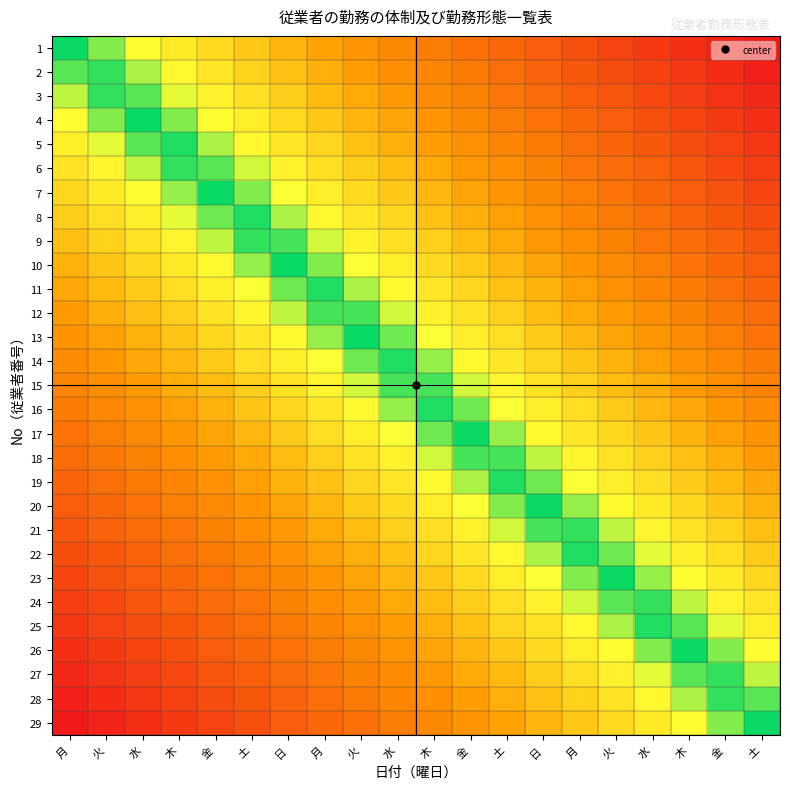

At which category does the chart reach its peak across all series?

土